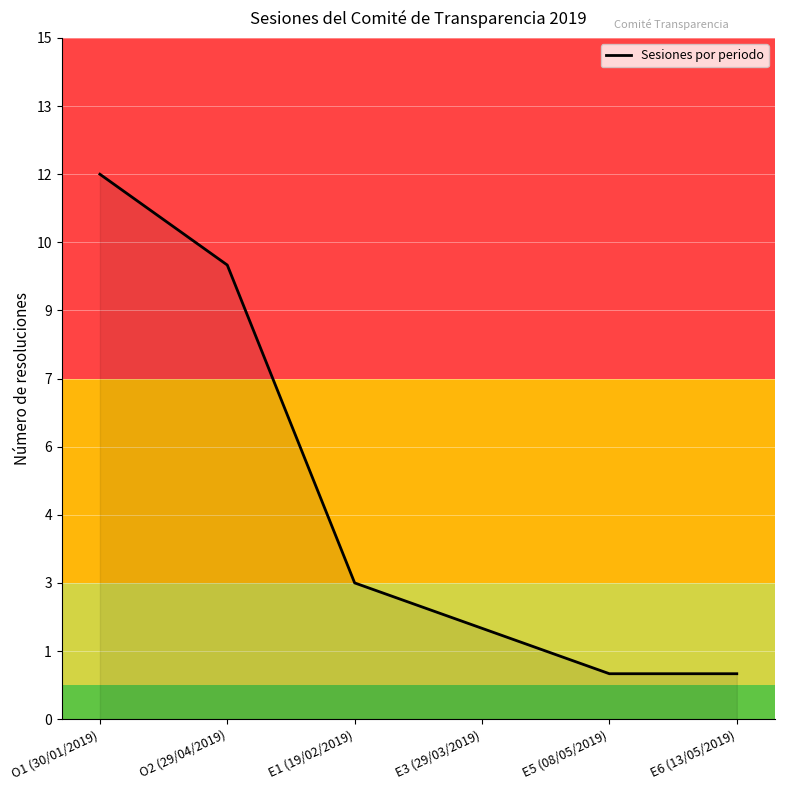

Which has a higher value, E1 (19/02/2019) or E5 (08/05/2019)?

E1 (19/02/2019)